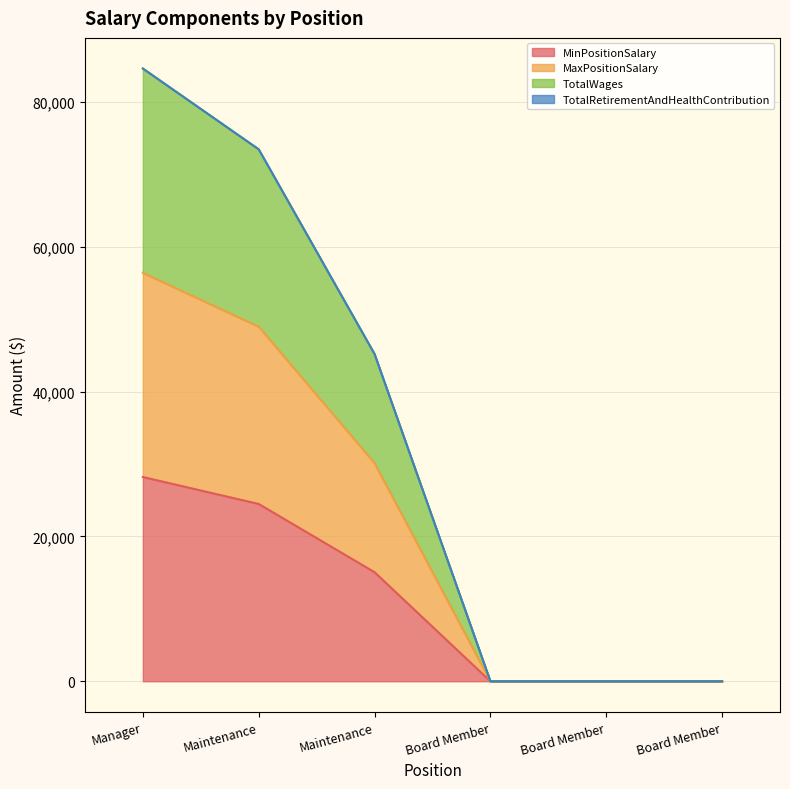

Which series has the widest spread of values?

TotalWages